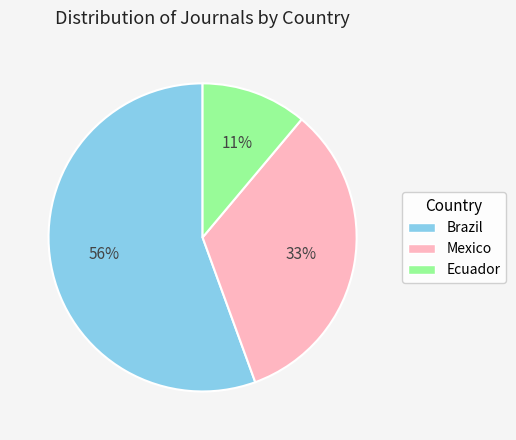

Rank the categories by value from highest to lowest.

Brazil, Mexico, Ecuador